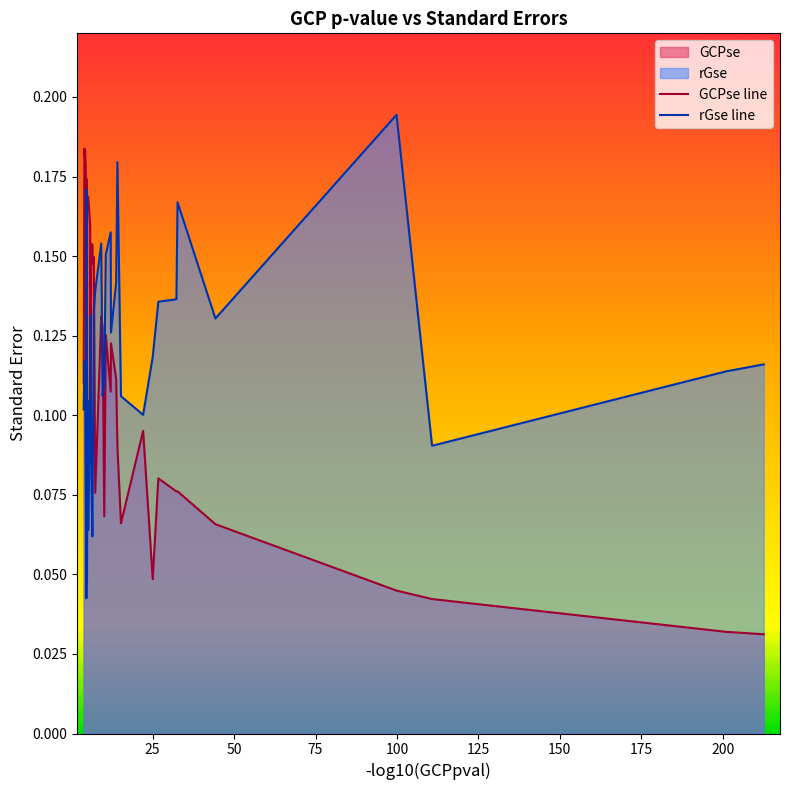

What is the sum of all rGse line values?

4.7